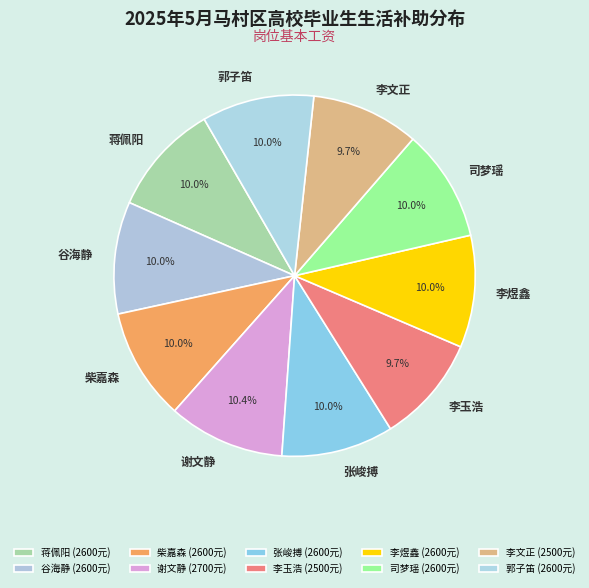

Is there a majority slice in this chart?

No